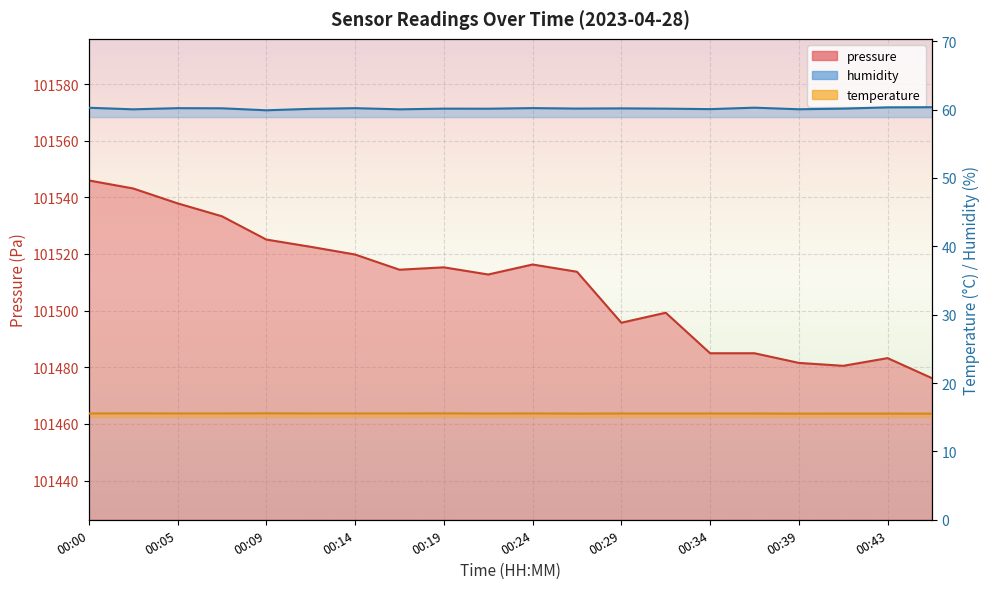

At which category does temperature reach its first local peak?

00:02